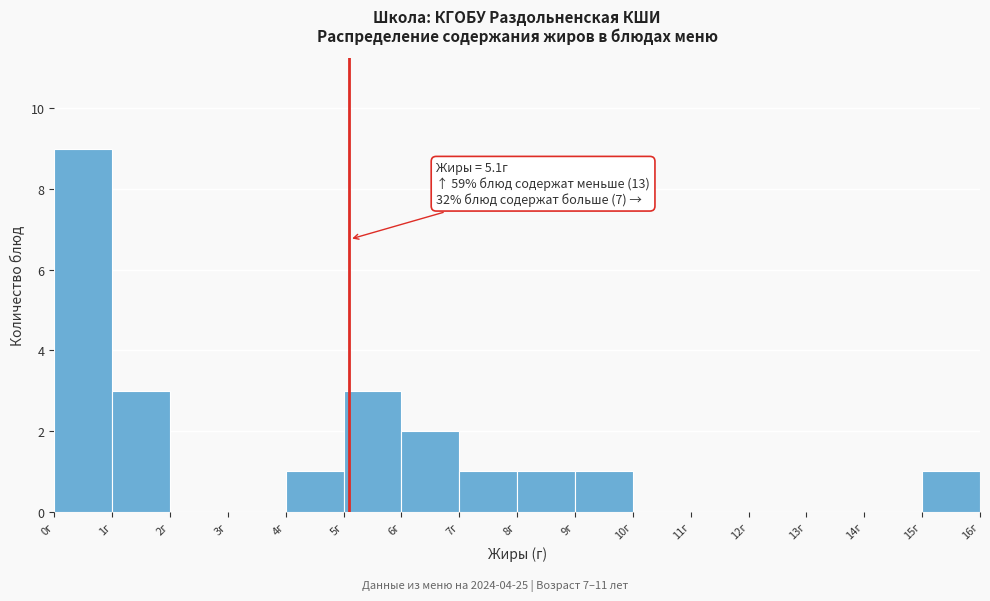

Over which range of the x-axis is the bar tallest?

0 to 1